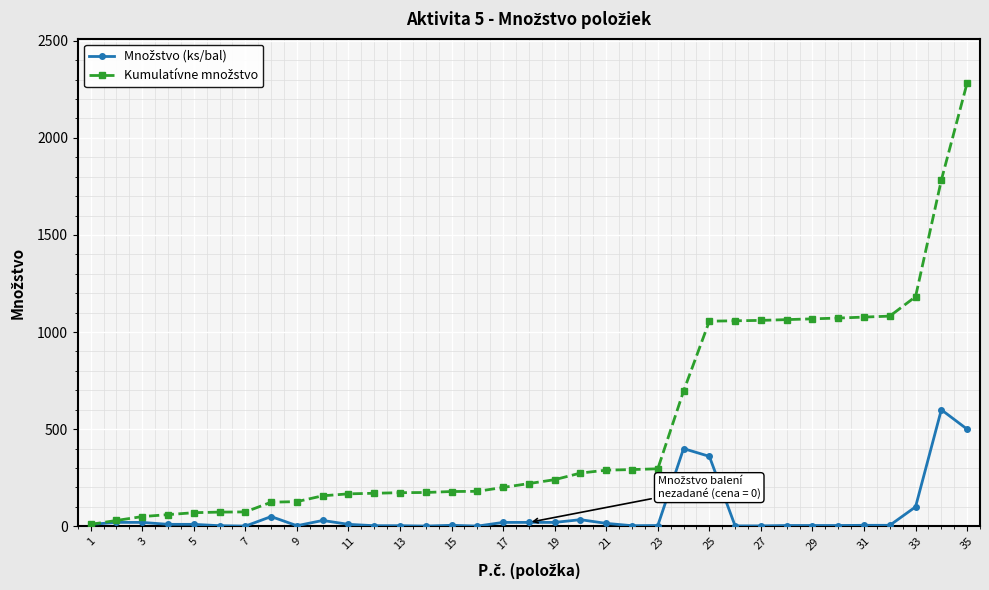

What is the greatest value displayed?

2282